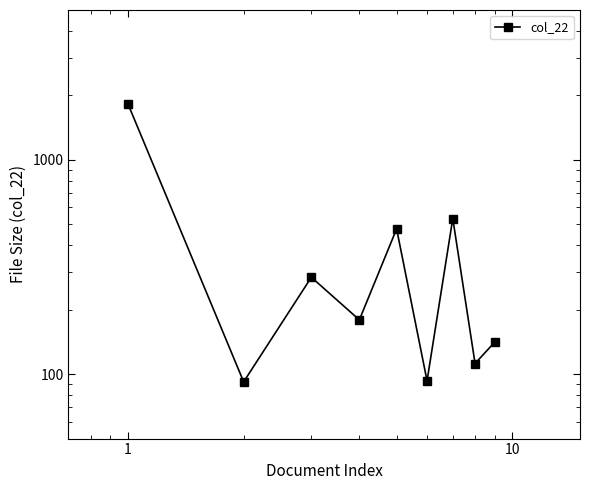

How many interior local valleys (lower than both neighbors) does the data have?

4